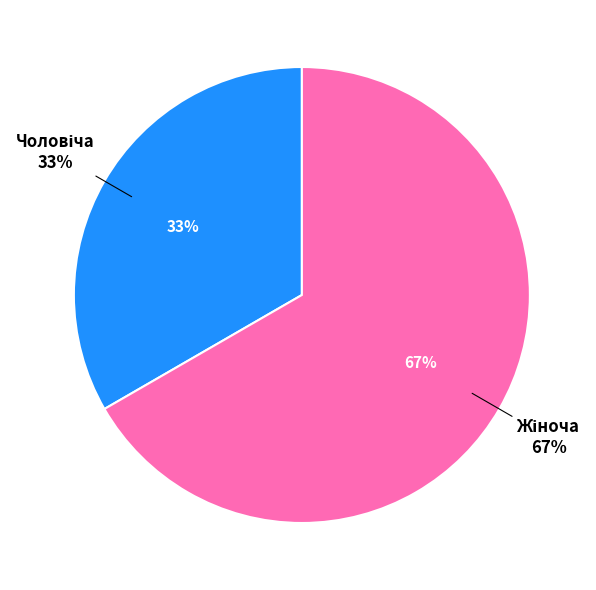

What percentage is the Жіноча slice, to the nearest percent?

67%